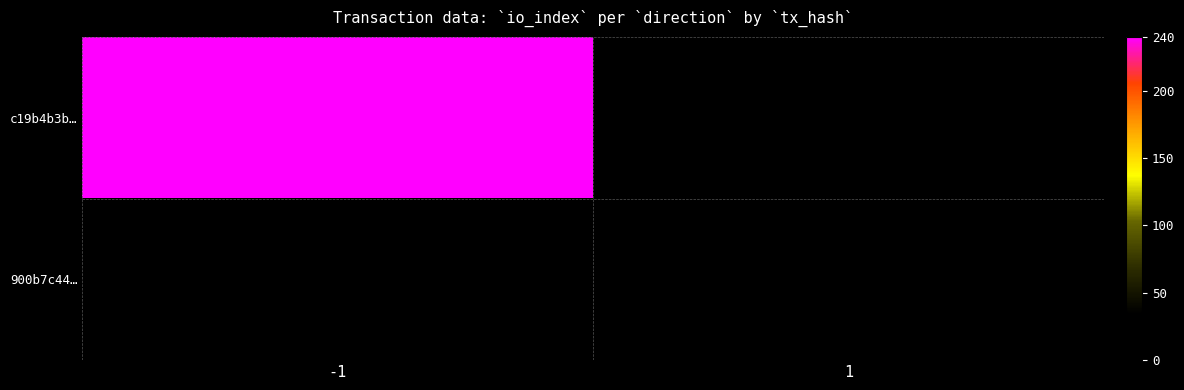

Reading left to right, list all the values displayed in this chart.

c19b4b3b…: -1=240	1=0
900b7c44…: -1=0	1=2